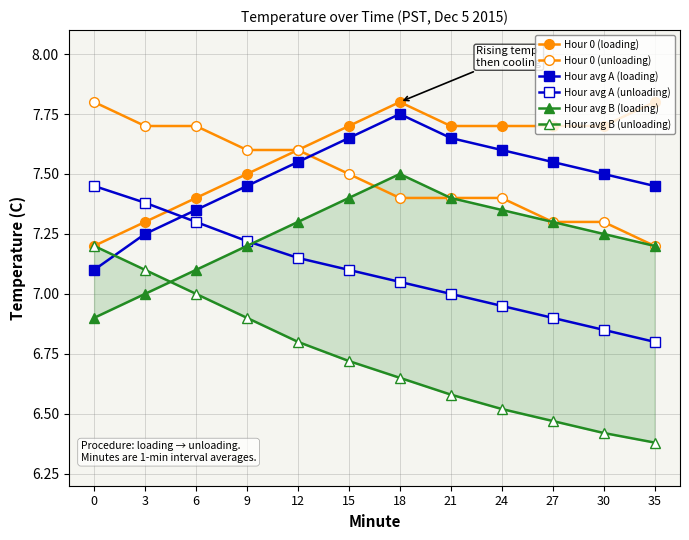

Which series has the largest total across all categories?

Hour 0 (loading)